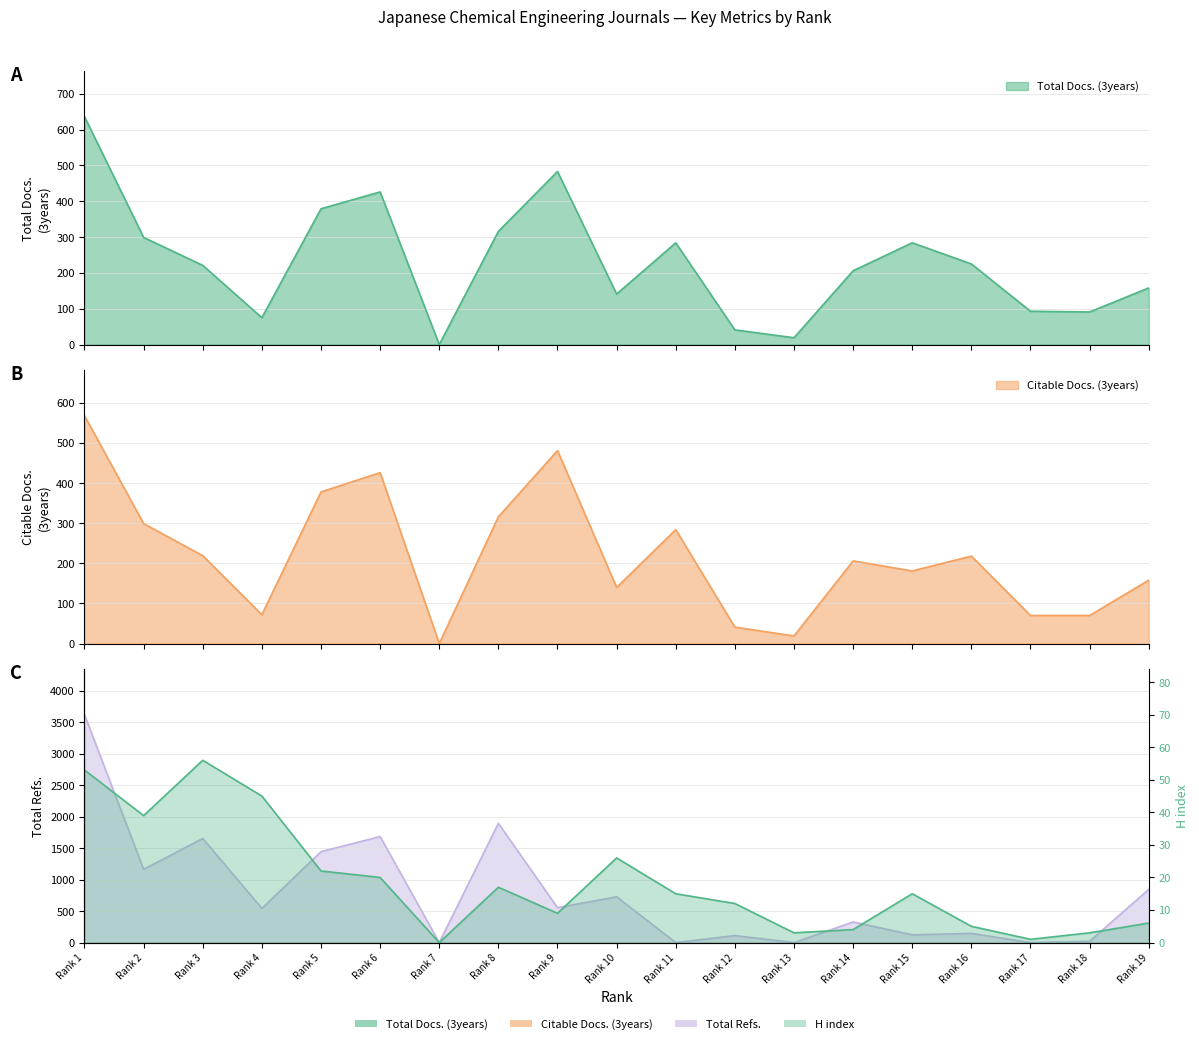

Which series has the widest spread of values?

Total Refs.